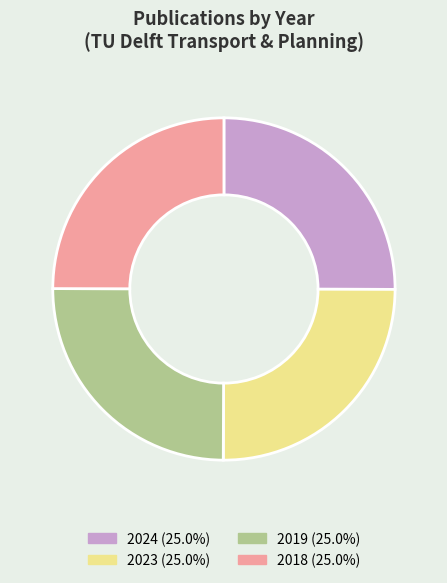

Does any single category account for the majority?

No